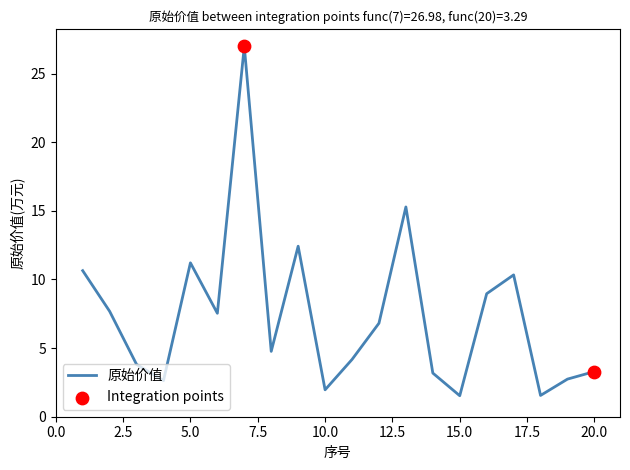

What is the maximum value shown in the chart?

27.0